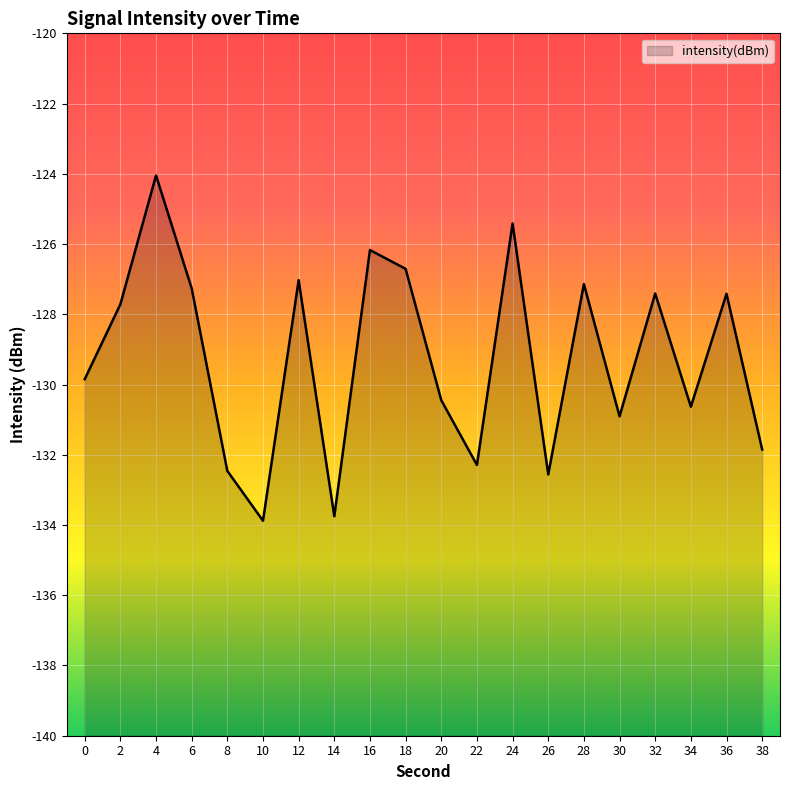

What is the value of the 16th point from the left?

-130.9